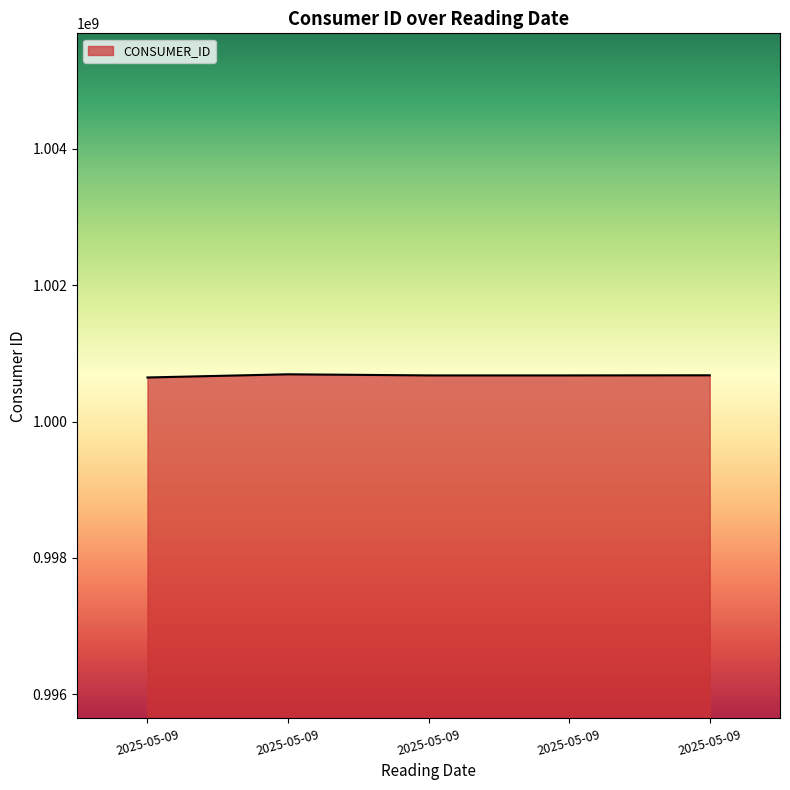

At which category does the data reach its first local valley?

2025-05-09